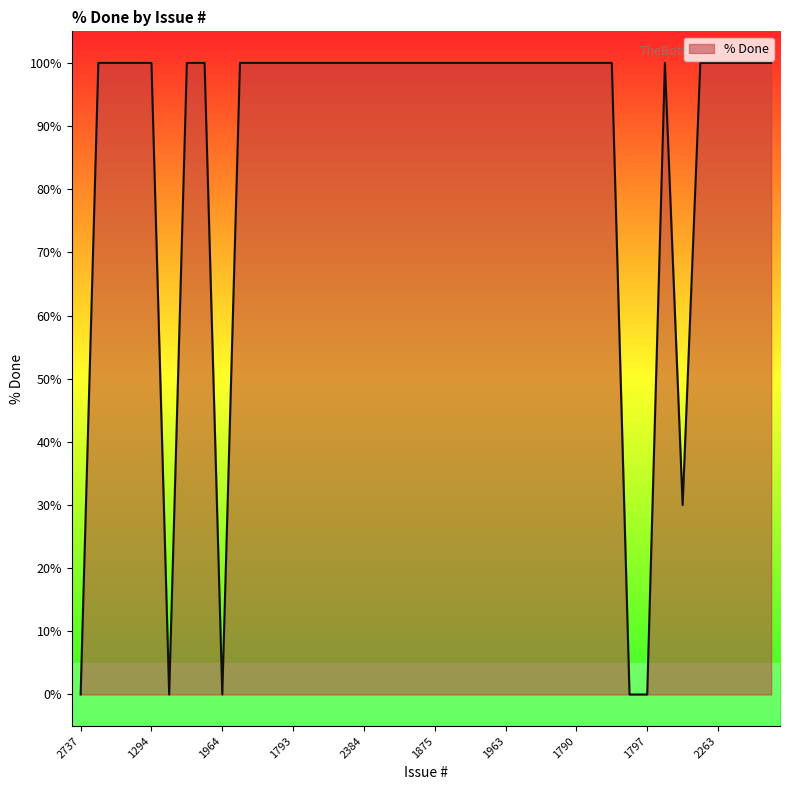

What is the maximum value shown in the chart?

100